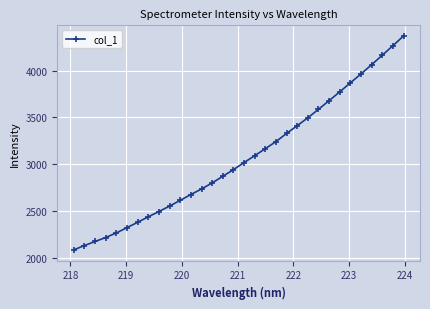

What is the maximum value shown in the chart?

4368.7